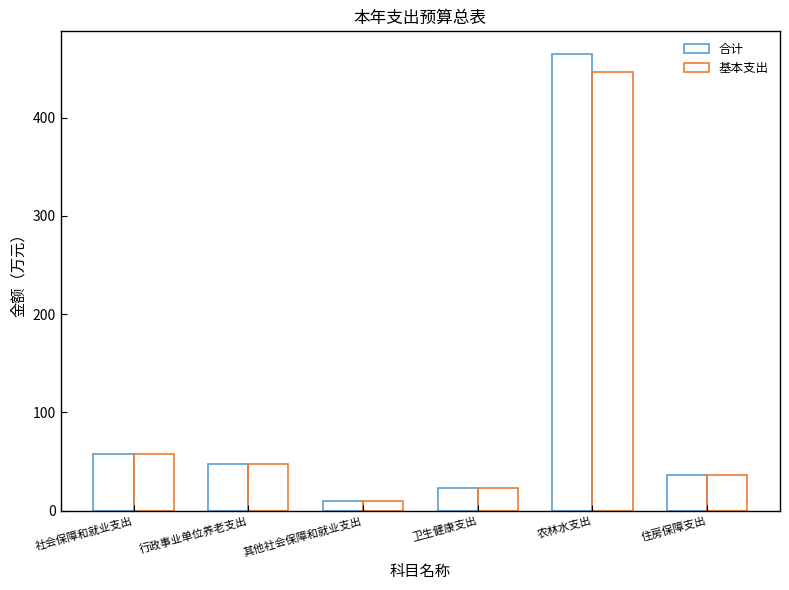

At which category is the sum across all series the highest?

农林水支出